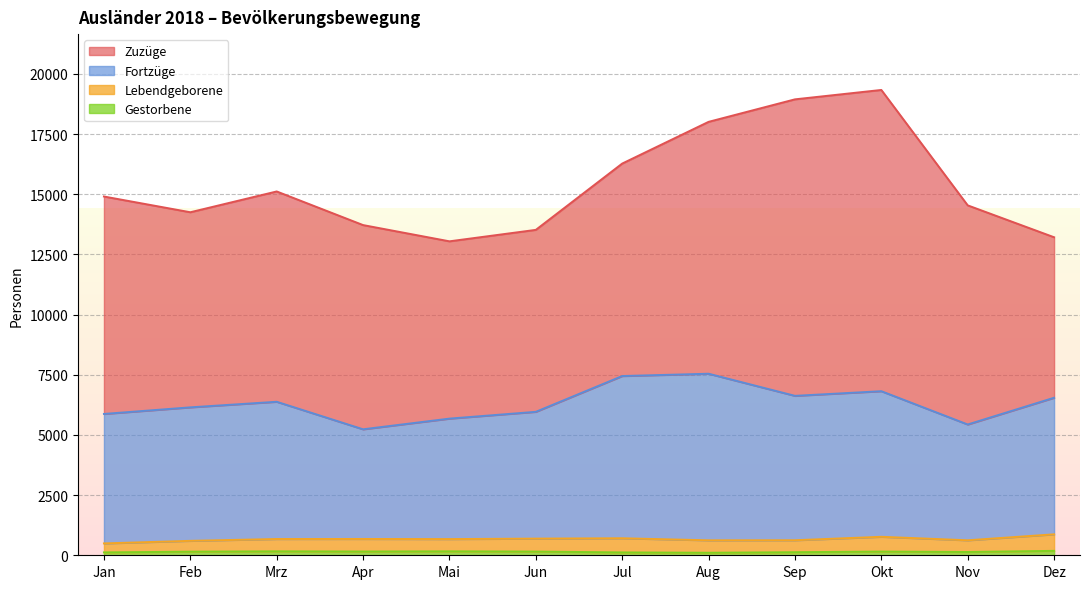

What is the approximate value of Gestorbene at Jul, to the nearest 10?

120